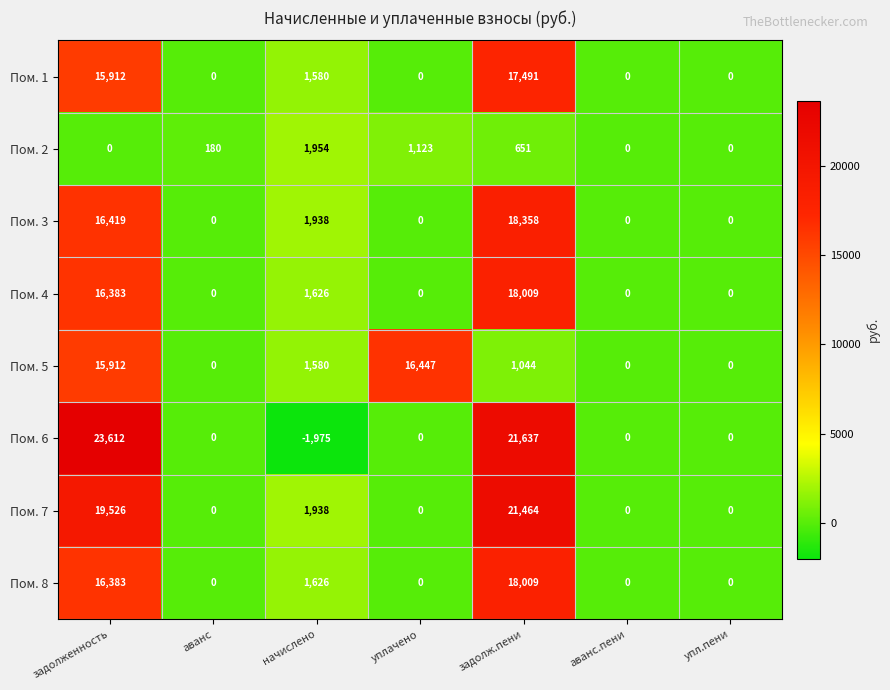

Which series has the largest range (max minus min)?

Пом. 6